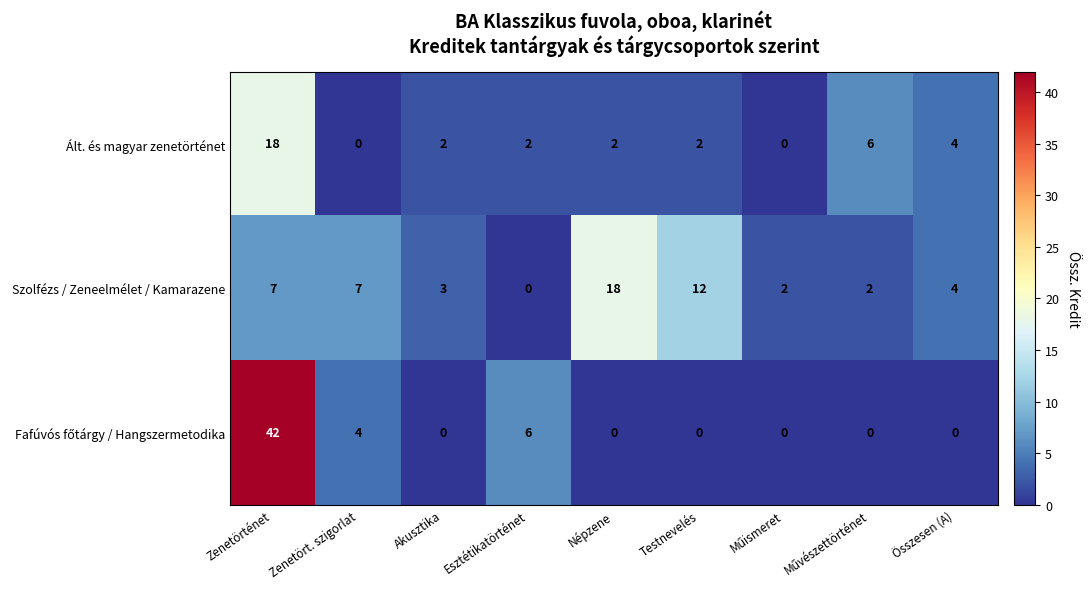

The Ált. és magyar zenetörténet series shows 1 at Akusztika. True or false?

False